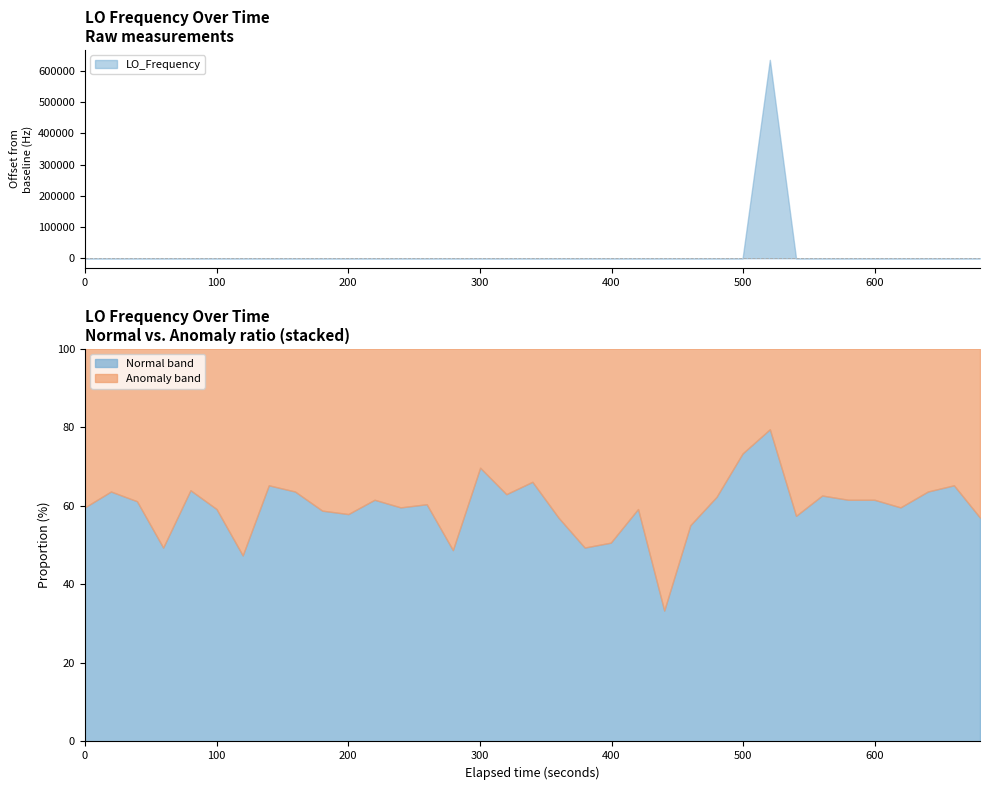

What is the ratio of the value at 29 to the value at 2?

1.0